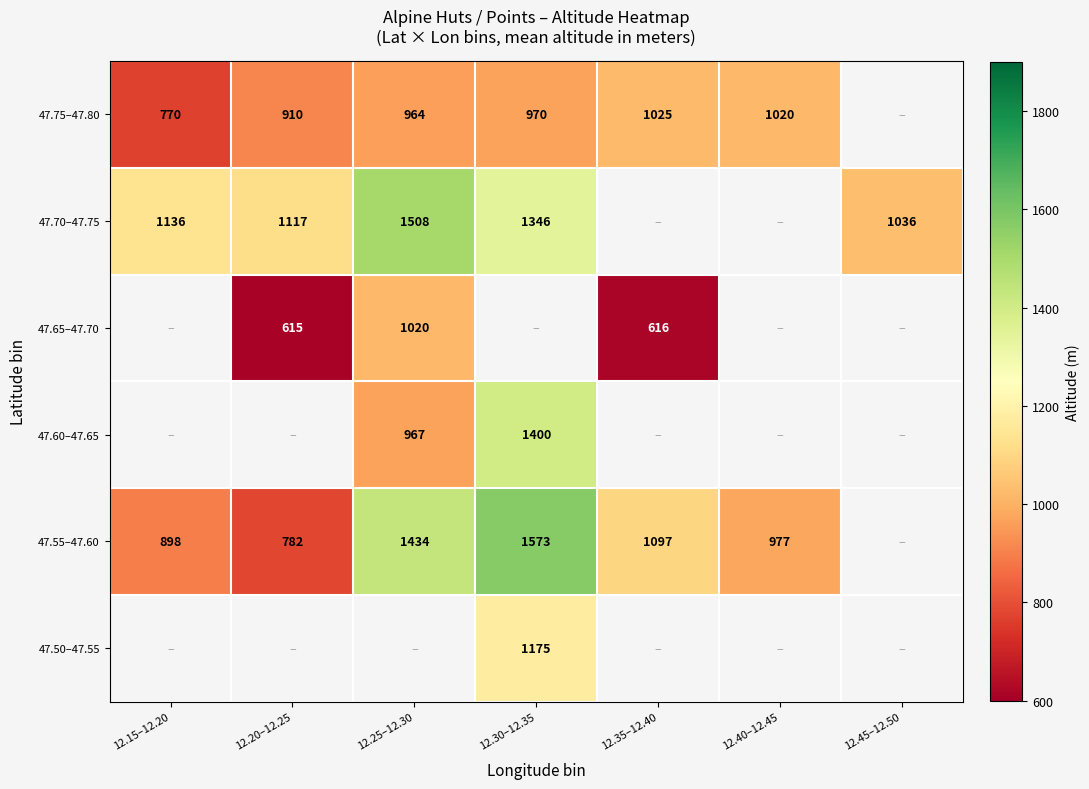

True or false: 47.55–47.60 has a value of 762 at 12.25–12.30.

False